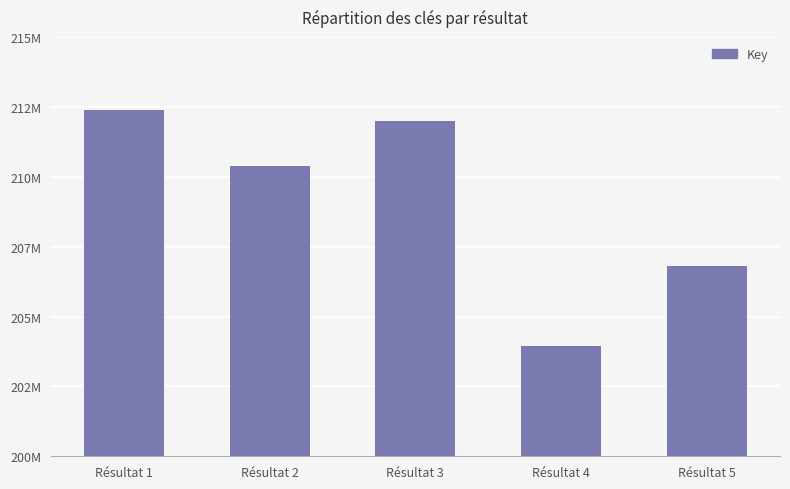

Reading right to left, what are all the values shown in this chart?

Résultat 5=206819134	Résultat 4=203942198	Résultat 3=211979158	Résultat 2=210371269	Résultat 1=212393822